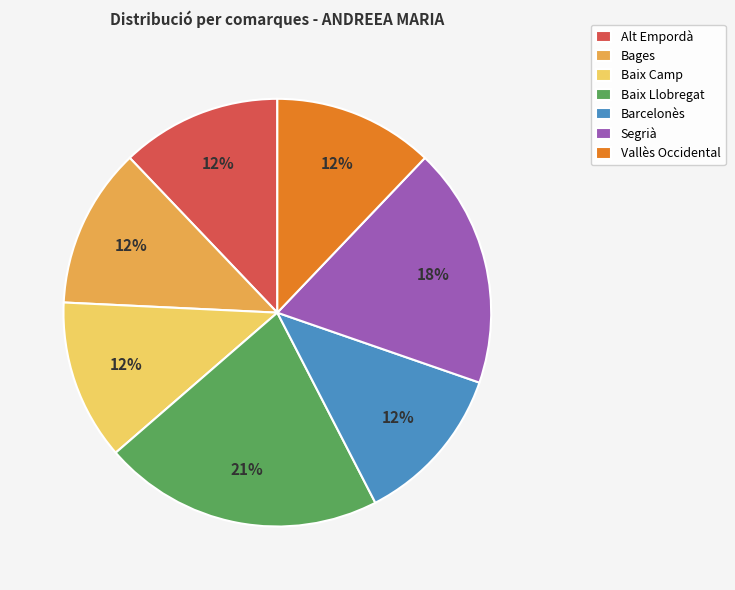

Is the sum of Alt Empordà and Barcelonès greater than half?

No